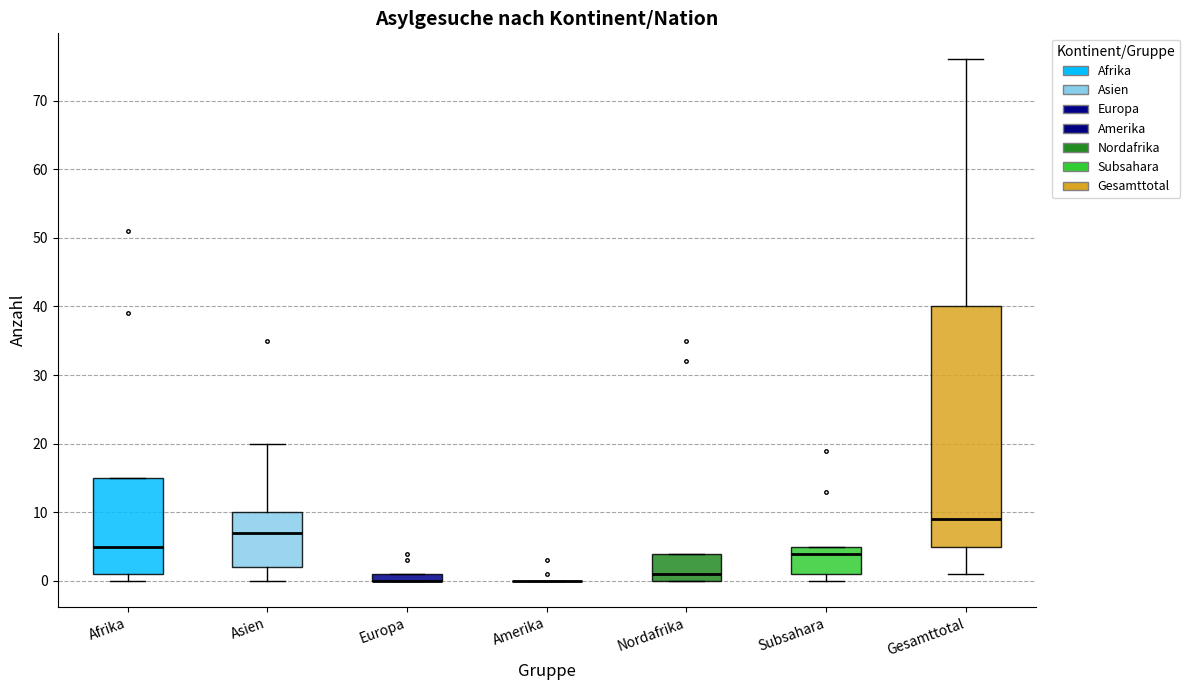

Comparing the boxes themselves (not the whiskers), which one is the tallest?

Gesamttotal